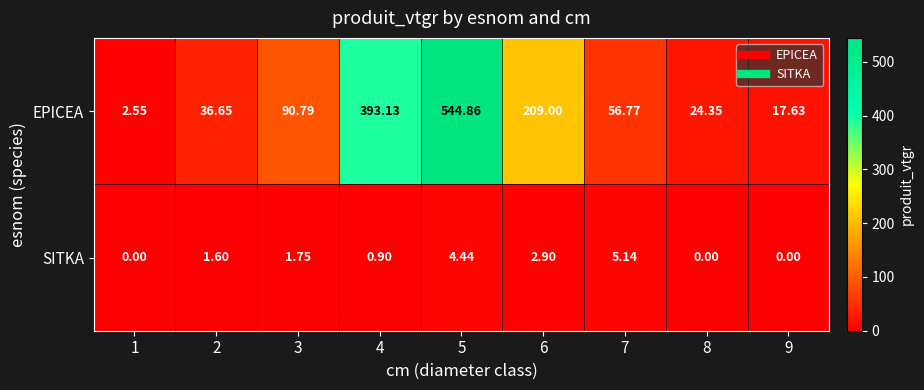

List the series in order of their peak value, lowest first.

SITKA, EPICEA